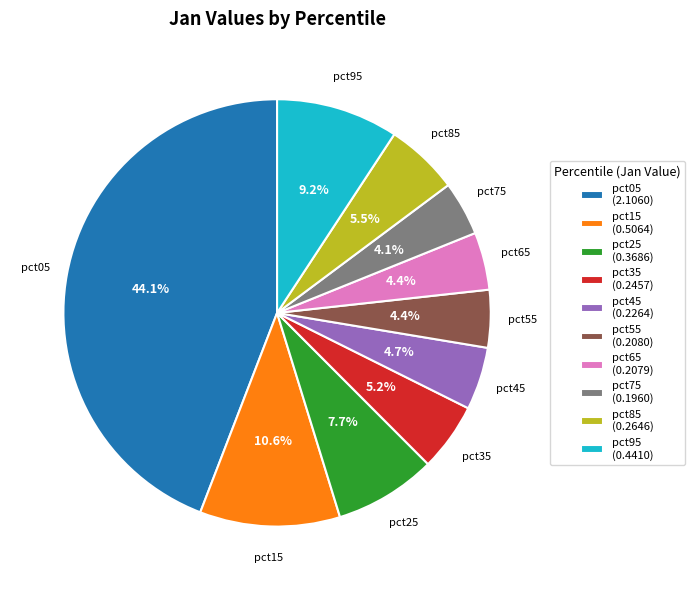

Combined, do pct25 and pct75 account for over 50%?

No